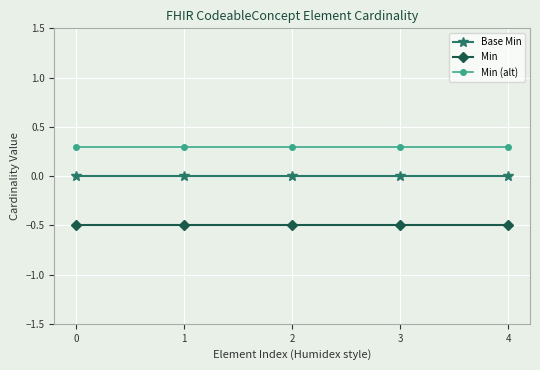

At 2, list the series in order from largest to smallest.

Min (alt), Base Min, Min